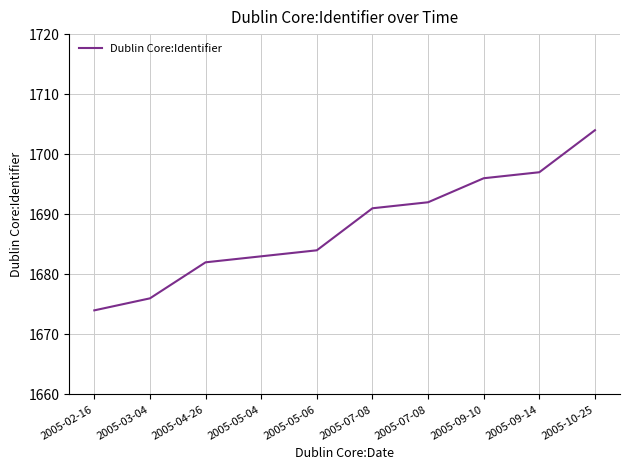

What value does the data have at 2005-07-08, to the nearest 10?

1690